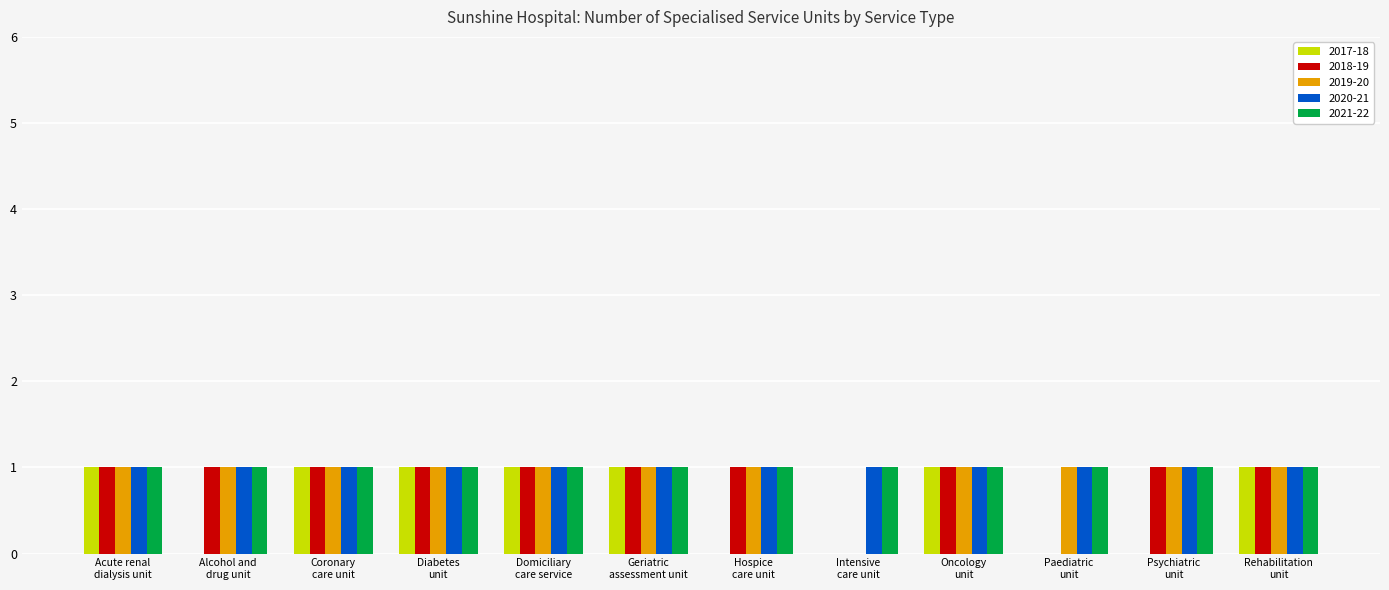

Are the bars horizontal?

No